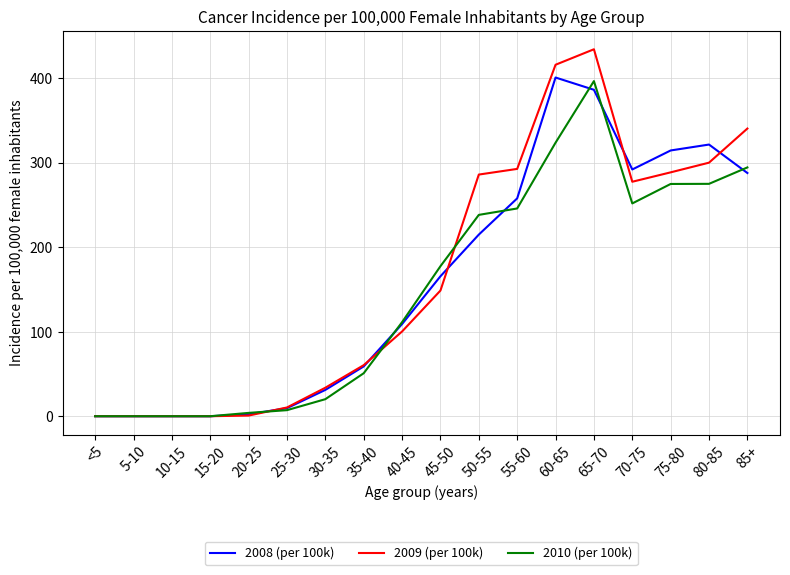

Is the value of 2008 (per 100k) at 70-75 greater than the value of 2010 (per 100k) at 75-80?

Yes